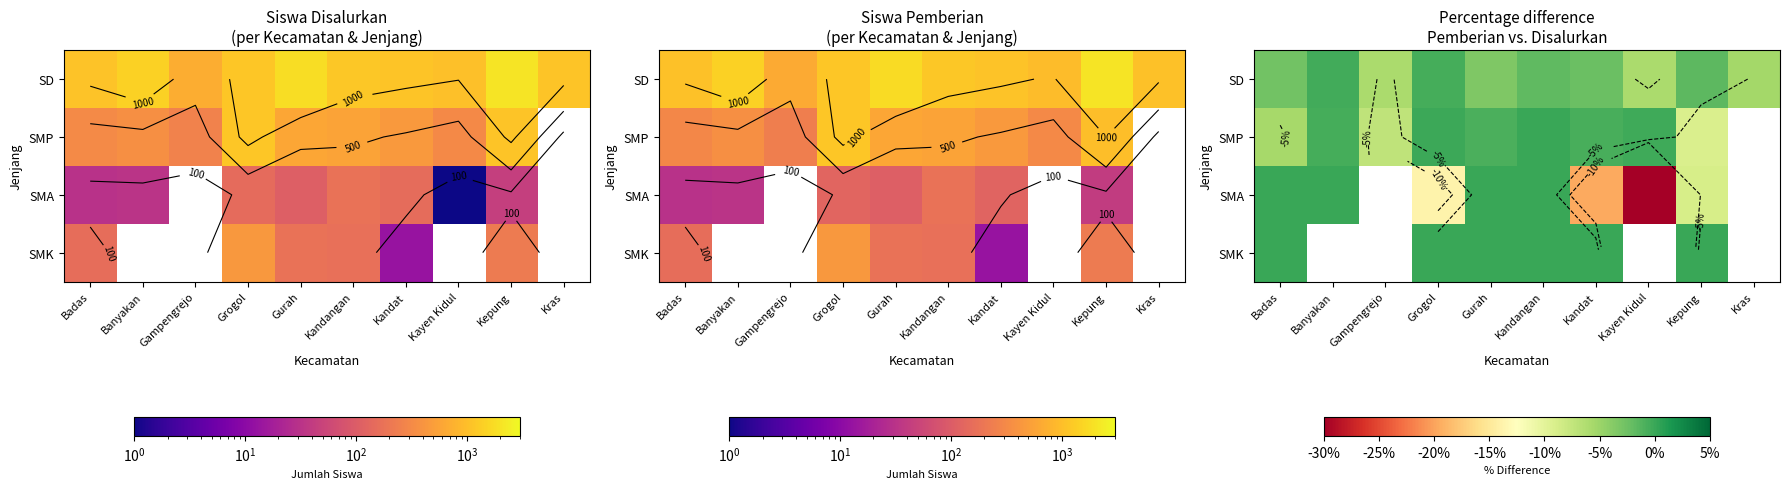

What is the smallest value displayed?

-100.0